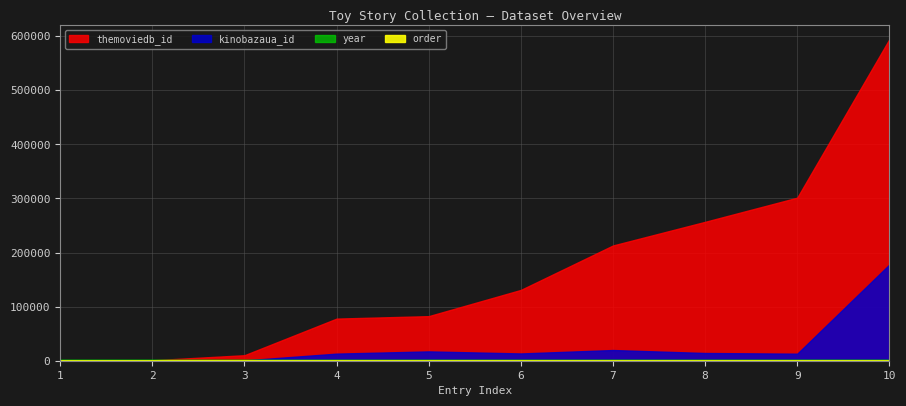

Reading right to left, extract all data points from this chart.

order: 10=10	9=9	8=8	7=7	6=6	5=5	4=4	3=3	2=2	1=1
kinobazaua_id: 10=177872	9=13022	8=14299	7=19778	6=13439	5=17236	4=13123	3=577	2=244	1=243
themoviedb_id: 10=594530	9=301528	8=256835	7=213121	6=130925	5=82424	4=77887	3=10193	2=863	1=862
year: 10=2020	9=2019	8=2014	7=2013	6=2012	5=2011	4=2011	3=2010	2=1999	1=1995